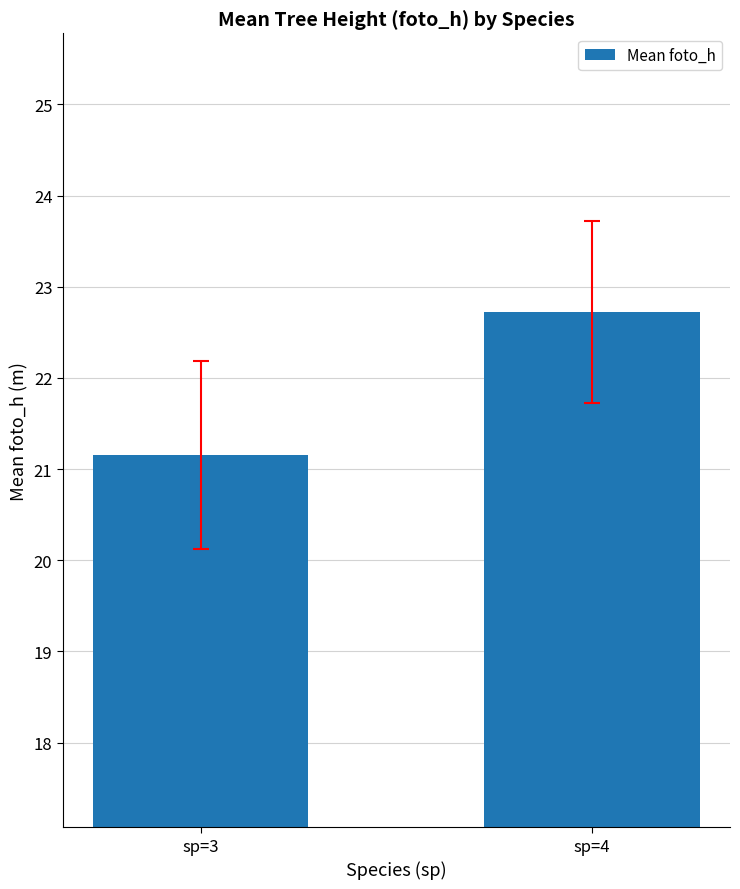

Reading left to right, what are all the values shown in this chart?

sp=3=21.2	sp=4=22.7